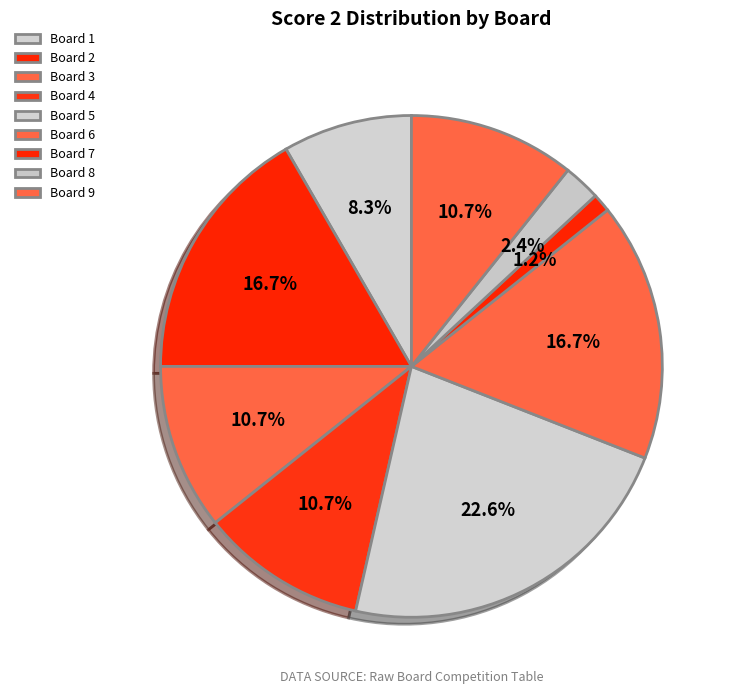

What percentage is the Board 5 slice, to the nearest percent?

23%